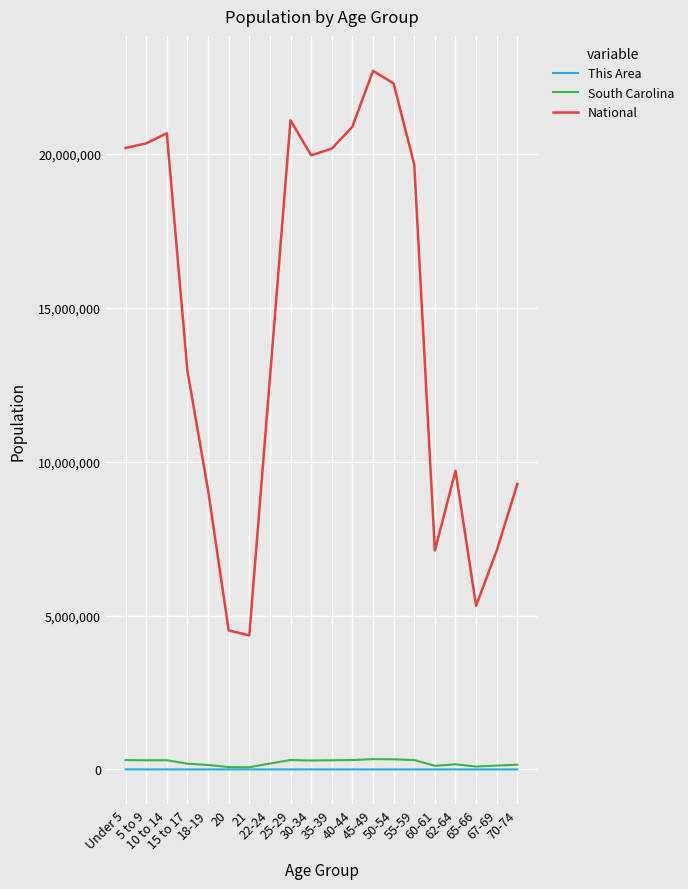

True or false: South Carolina and National cross at least once.

False